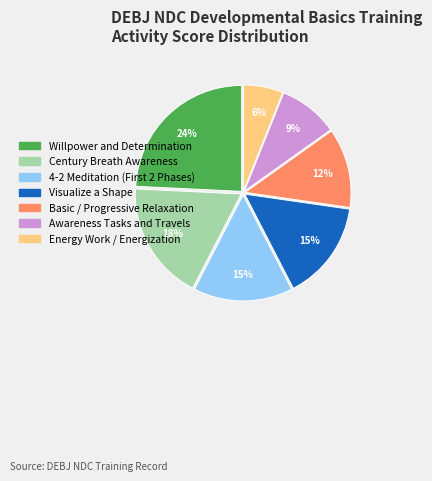

Count the number of slices in the pie.

7